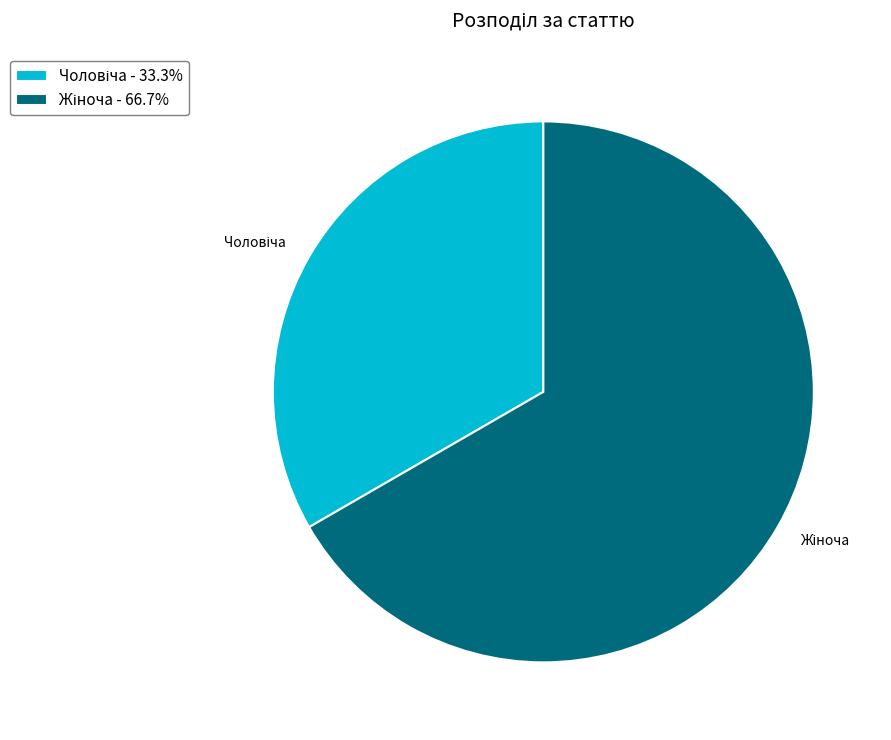

Is there any slice that represents more than half of the pie?

Yes